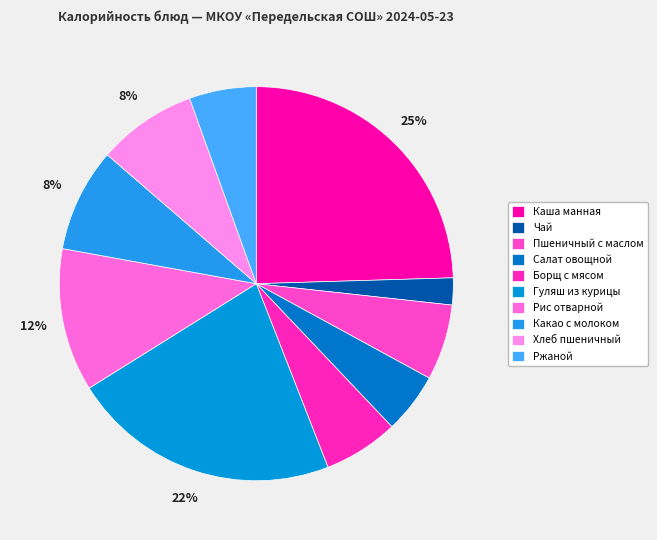

To the nearest percent, what is the difference between the Гуляш из курицы and Салат овощной slice percentages?

17%